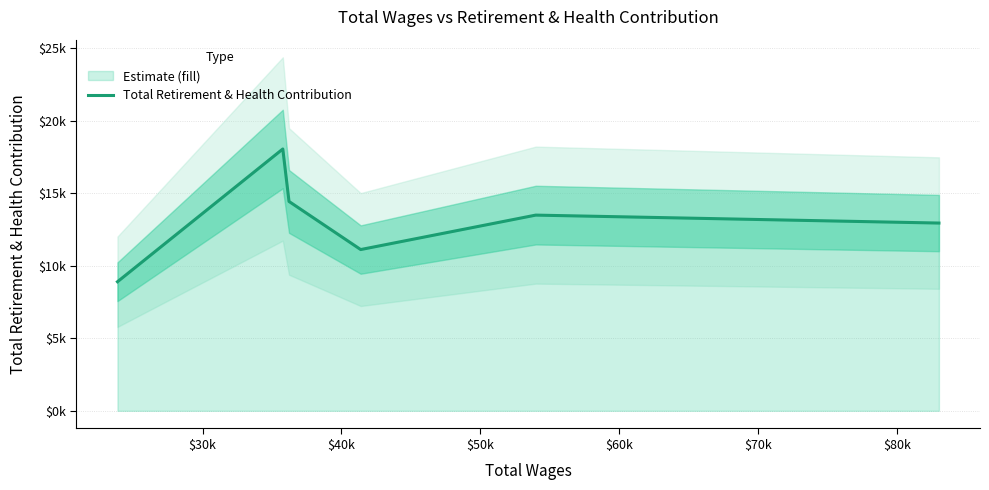

What is the value of the 6th point from the left?

12953